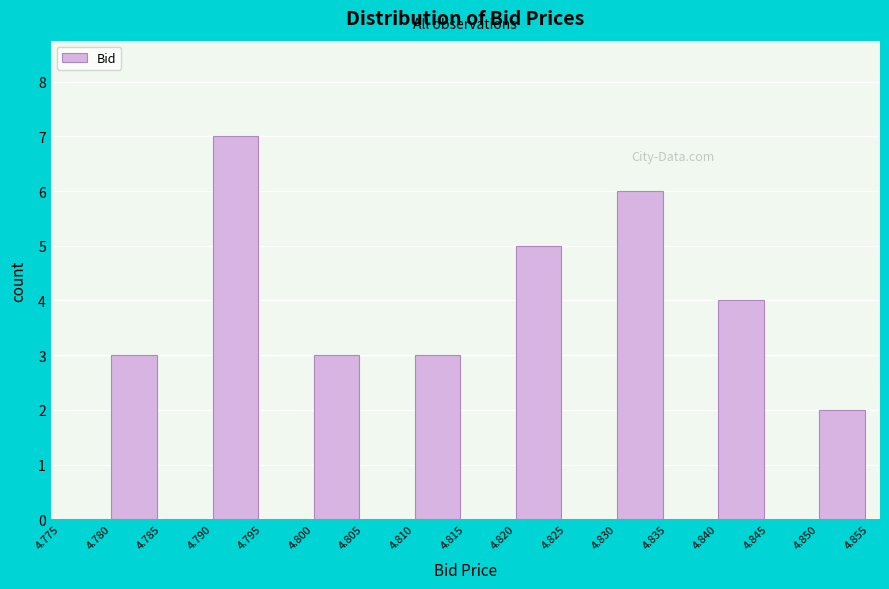

What is the height of the bar covering 4.830 to 4.835 on the x-axis? The values are not printed on the chart, so give them approximately, as read against the axis.

6